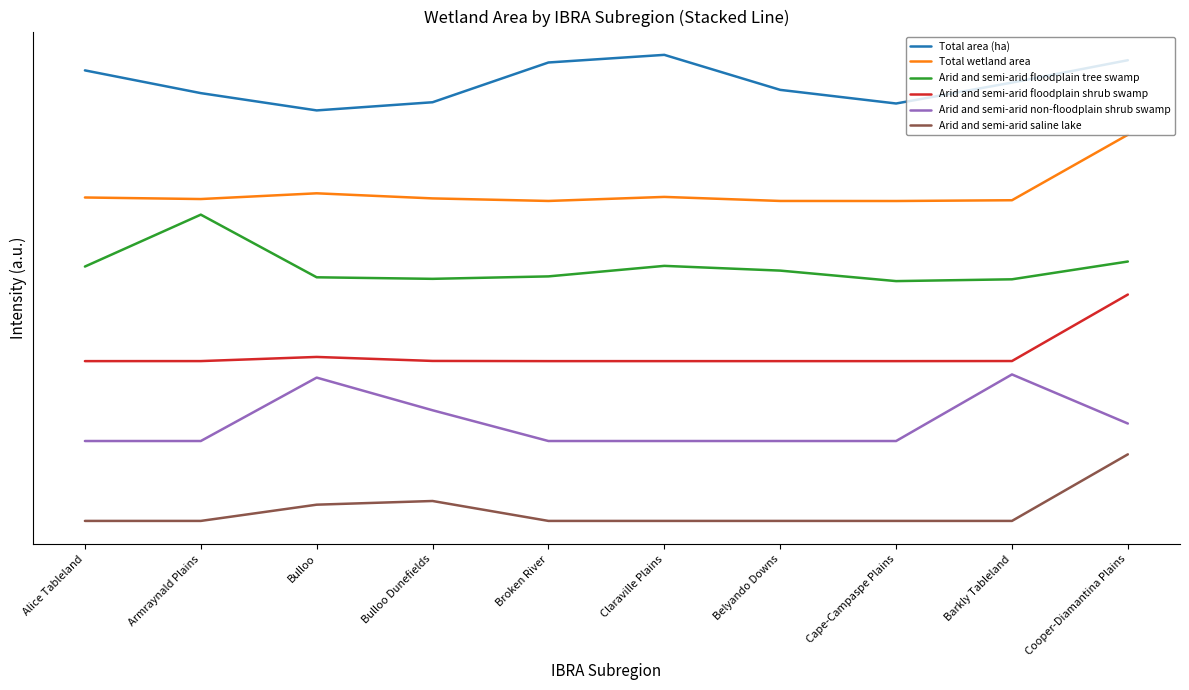

What is the difference between the maximum and minimum values in the Arid and semi-arid non-floodplain shrub swamp series?

1.0